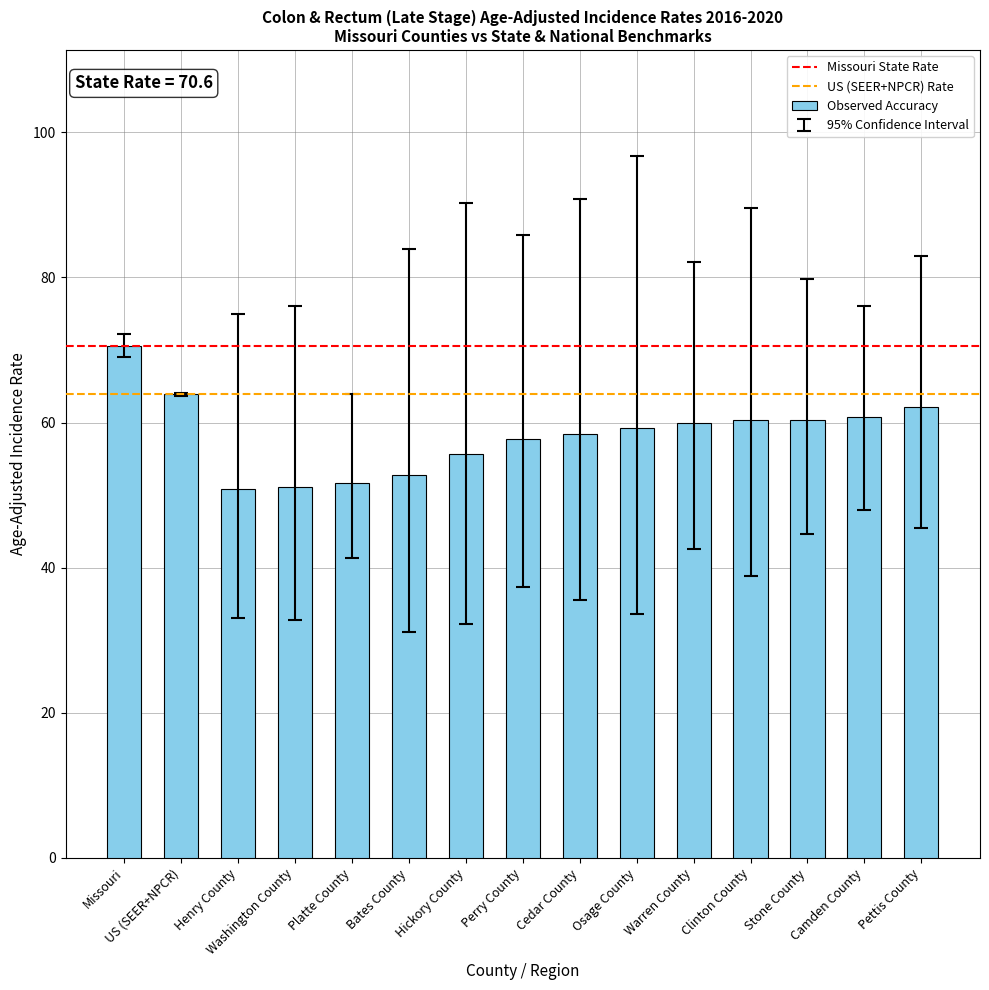

The value at Stone County is 60.4. True or false?

True